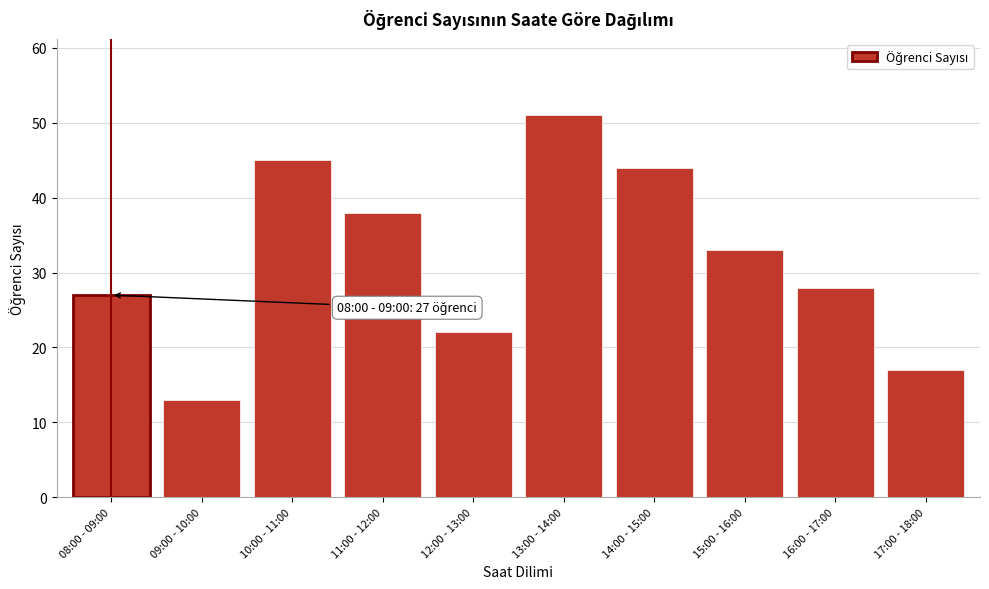

Reading left to right, transcribe all the data shown in this chart.

08:00 - 09:00=27	09:00 - 10:00=13	10:00 - 11:00=45	11:00 - 12:00=38	12:00 - 13:00=22	13:00 - 14:00=51	14:00 - 15:00=44	15:00 - 16:00=33	16:00 - 17:00=28	17:00 - 18:00=17